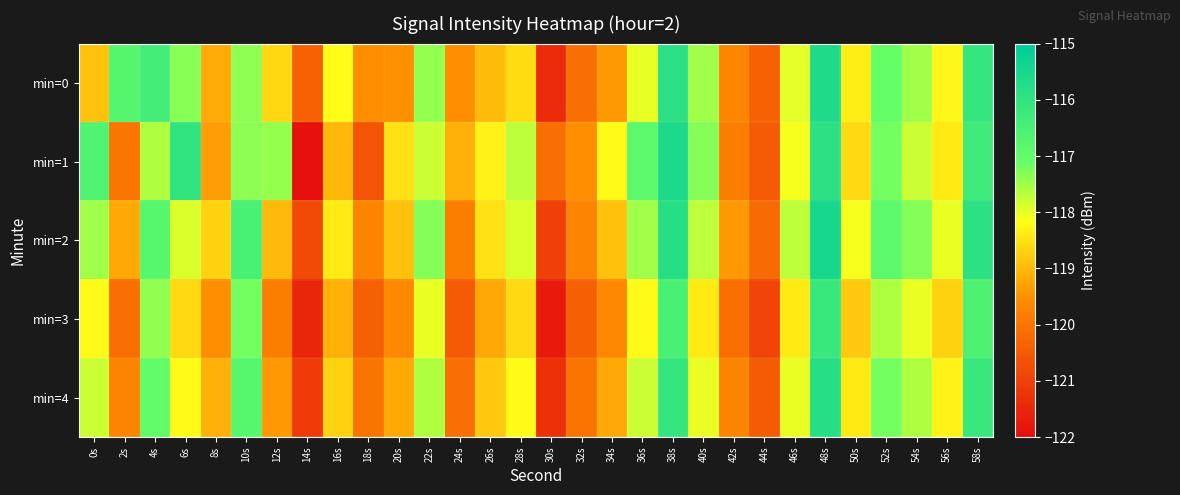

Between 8s and 2s, which is larger?

2s